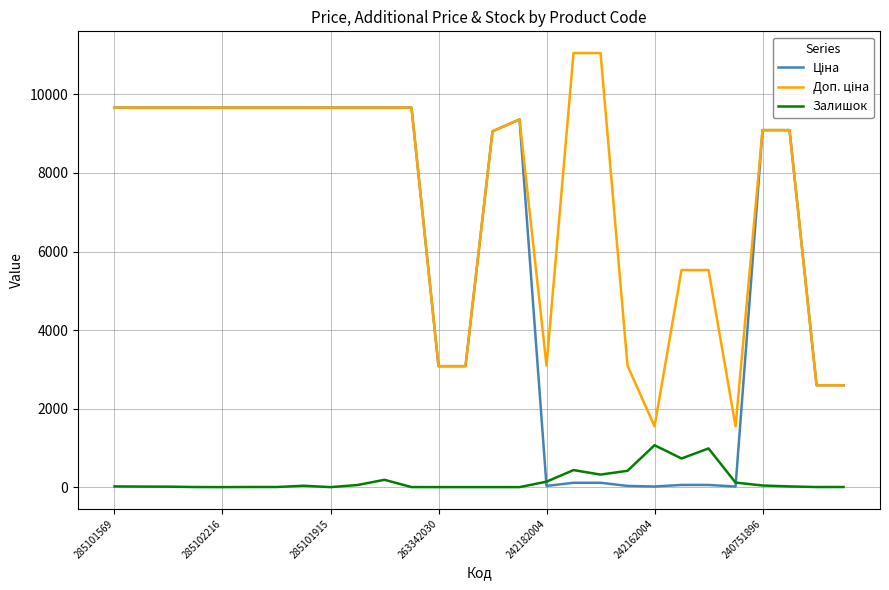

What is the maximum value for Залишок?

1067.0